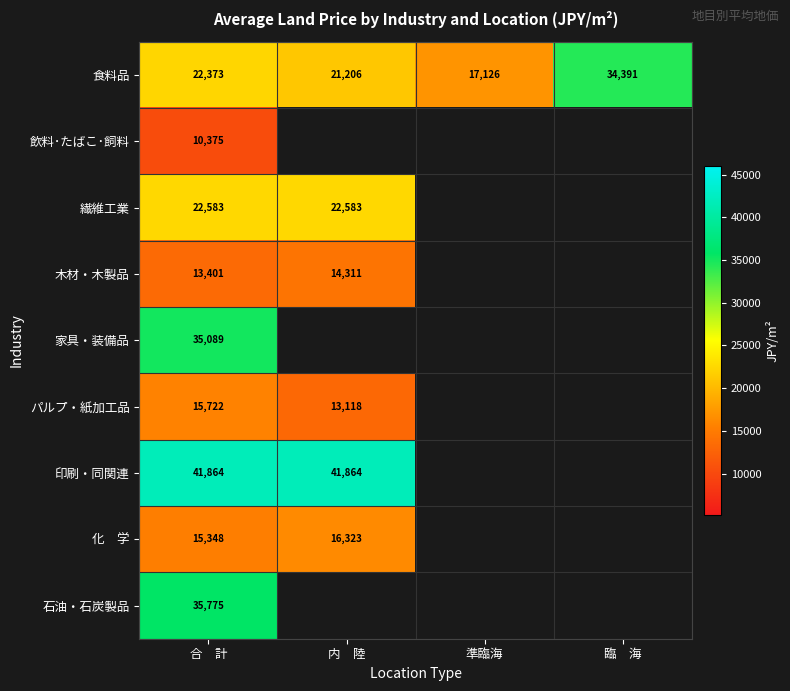

The value of 木材・木製品 at 合 計 is 13401.2. True or false?

True